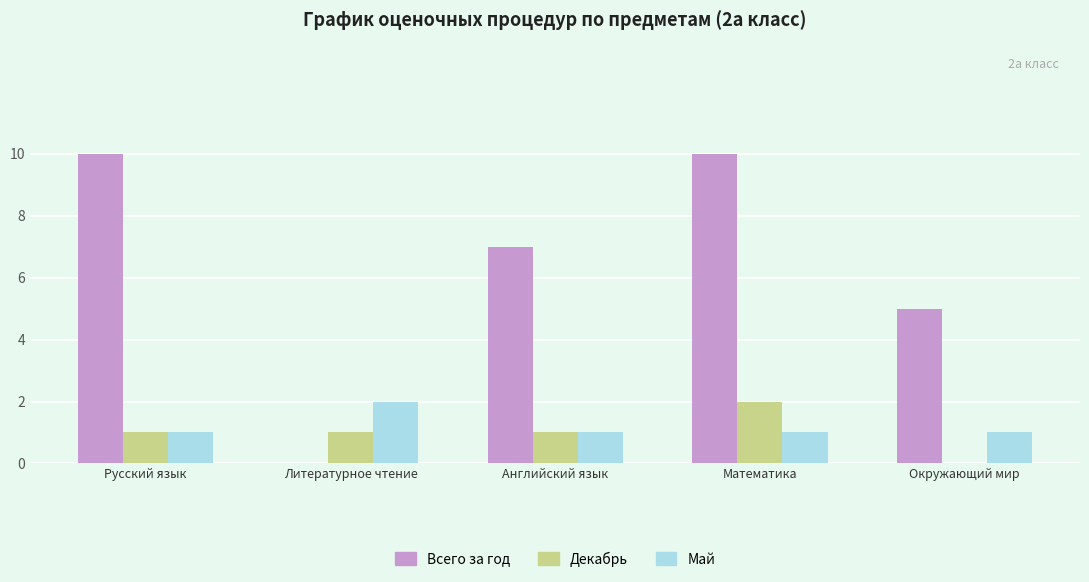

Between Литературное чтение and Математика, which series saw the biggest shift?

Всего за год